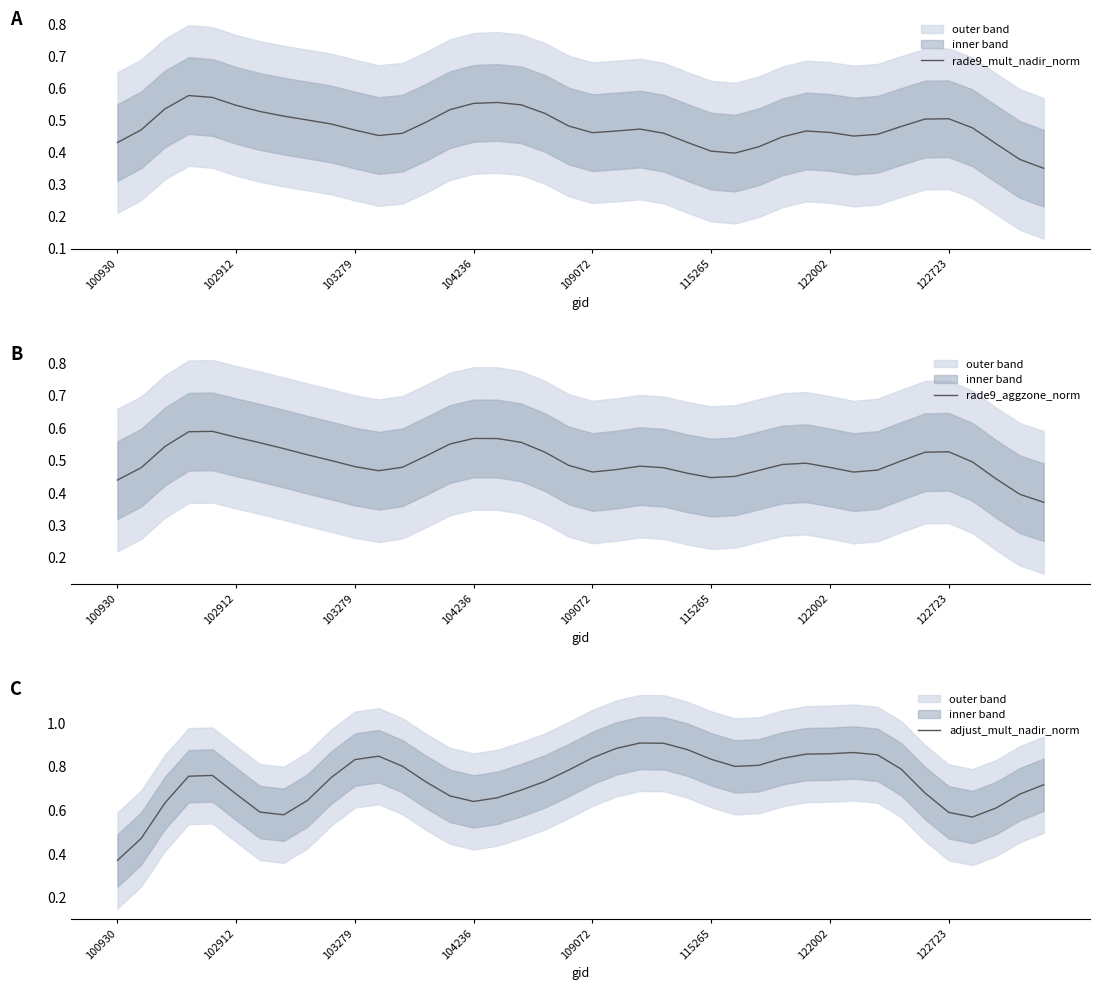

True or false: rade9_mult_nadir_norm and rade9_aggzone_norm cross at least once.

False